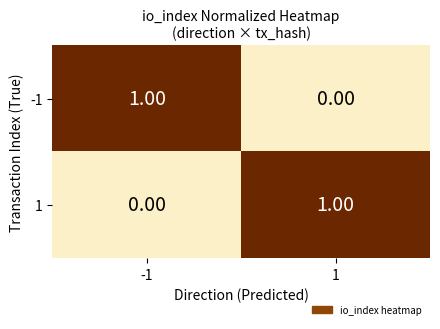

Is the value of -1 at -1 greater than the value of 1 at -1?

Yes